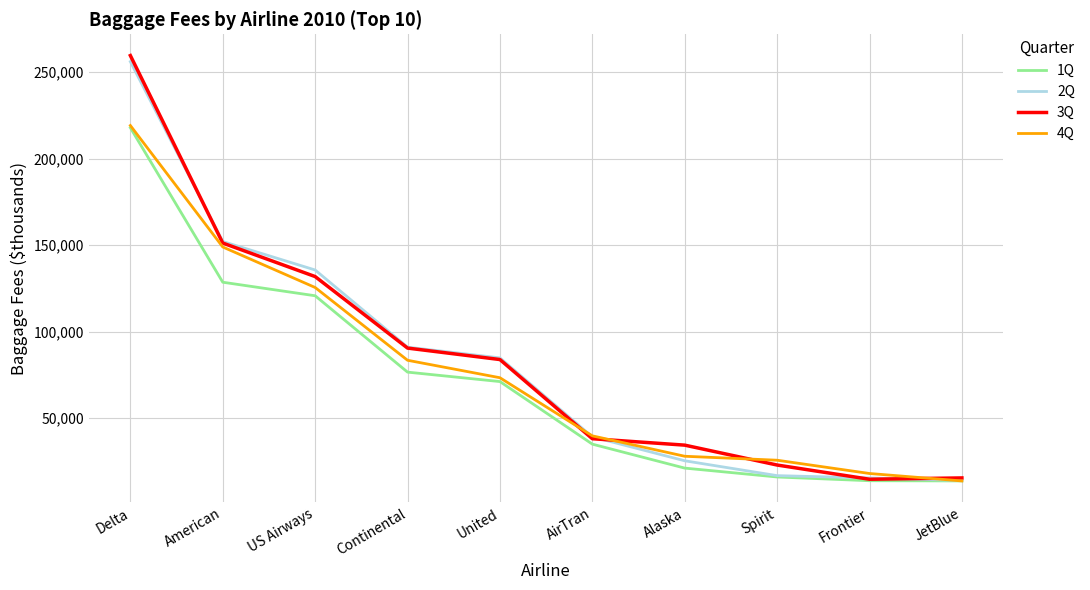

What is the sum of the 4Q values at Alaska and US Airways?

153503